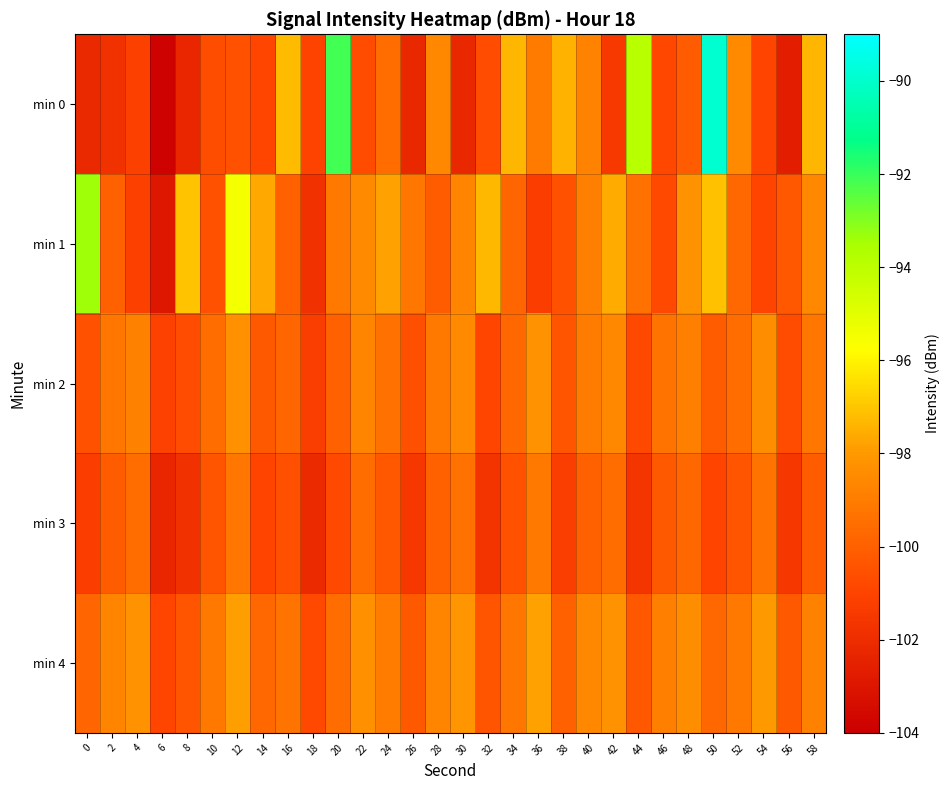

How many series are shown in this chart?

5